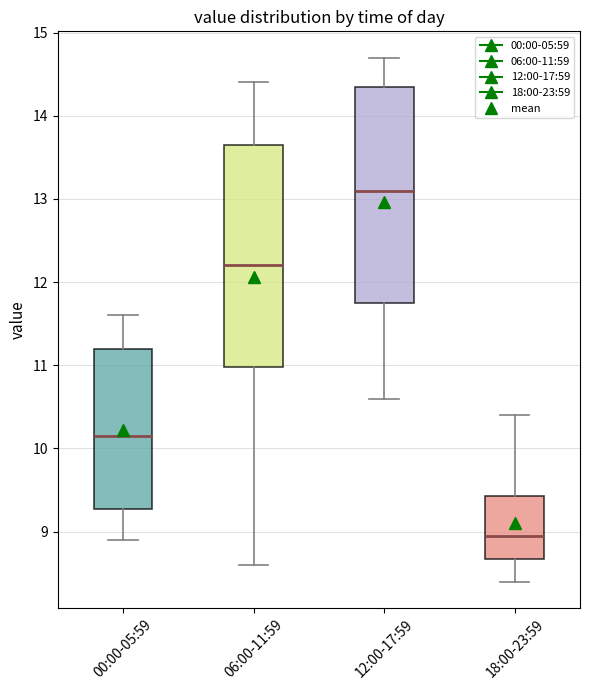

Reading left to right, transcribe this box plot: for each box, give where its median line is, the range the box spans, and where its two whiskers end, as read against the y-axis. The values are not printed on the chart, so give them approximately, as read against the axis.

00:00-05:59: median 10.2, box 9.3 to 11.2, whiskers 8.9 to 11.6
06:00-11:59: median 12.2, box 11.0 to 13.7, whiskers 8.6 to 14.4
12:00-17:59: median 13.1, box 11.8 to 14.4, whiskers 10.6 to 14.7
18:00-23:59: median 9.0, box 8.7 to 9.4, whiskers 8.4 to 10.4